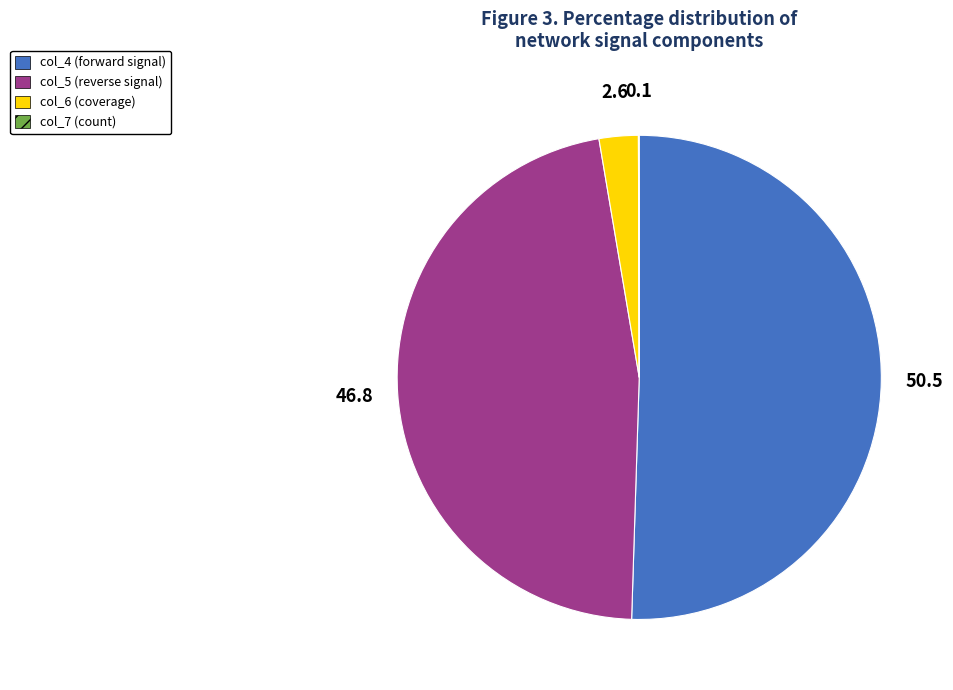

True or false: col_4 (forward signal) accounts for 43% of the total.

False